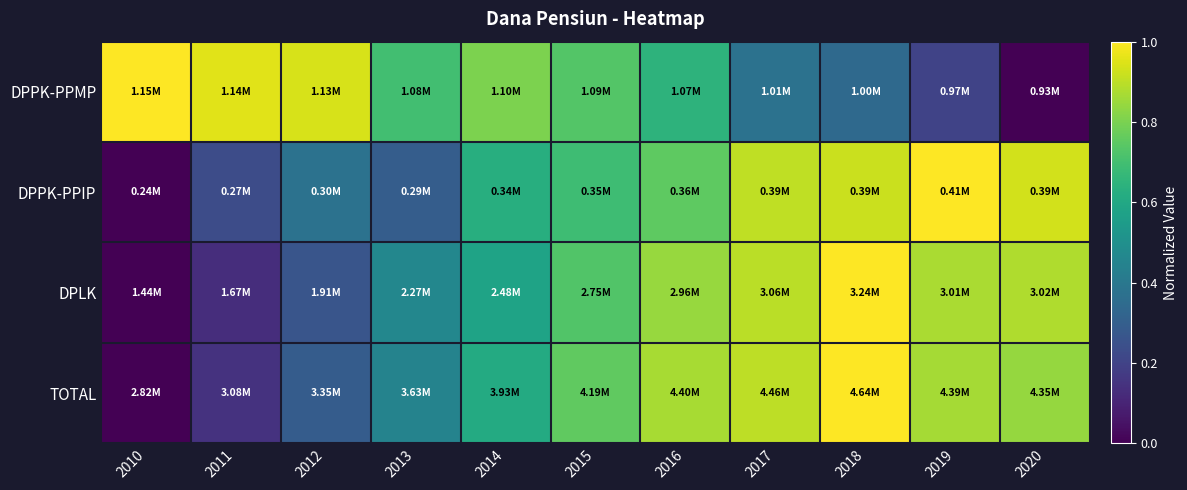

Which has a higher value, 2013 or 2017?

2013